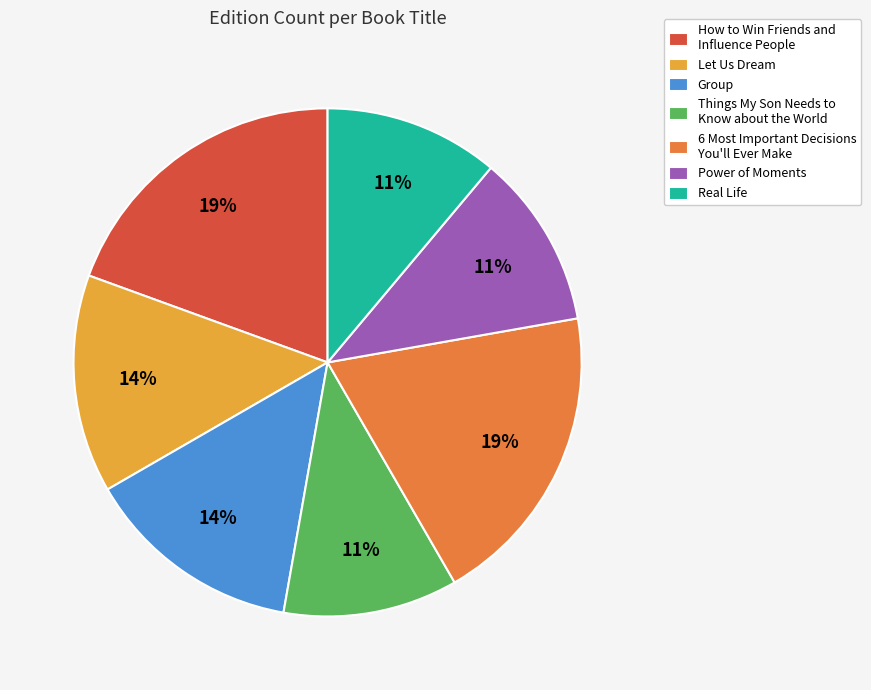

What is the ratio of the value at Group to the value at 6 Most Important Decisions You'll Ever Make?

0.7